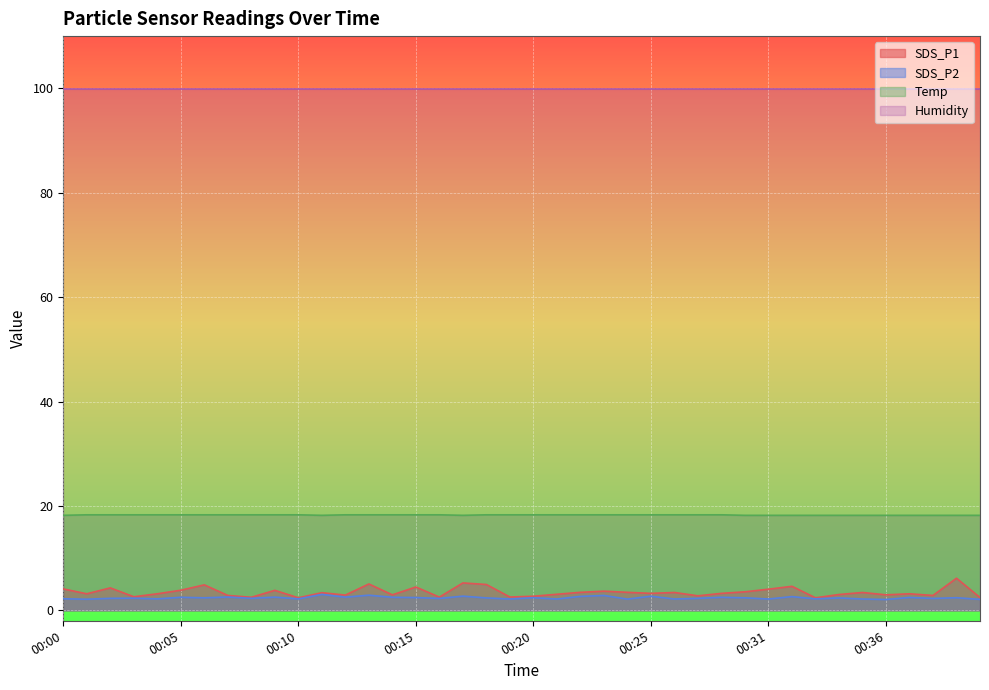

The value of SDS_P2 at 00:32 is 2.6. True or false?

True